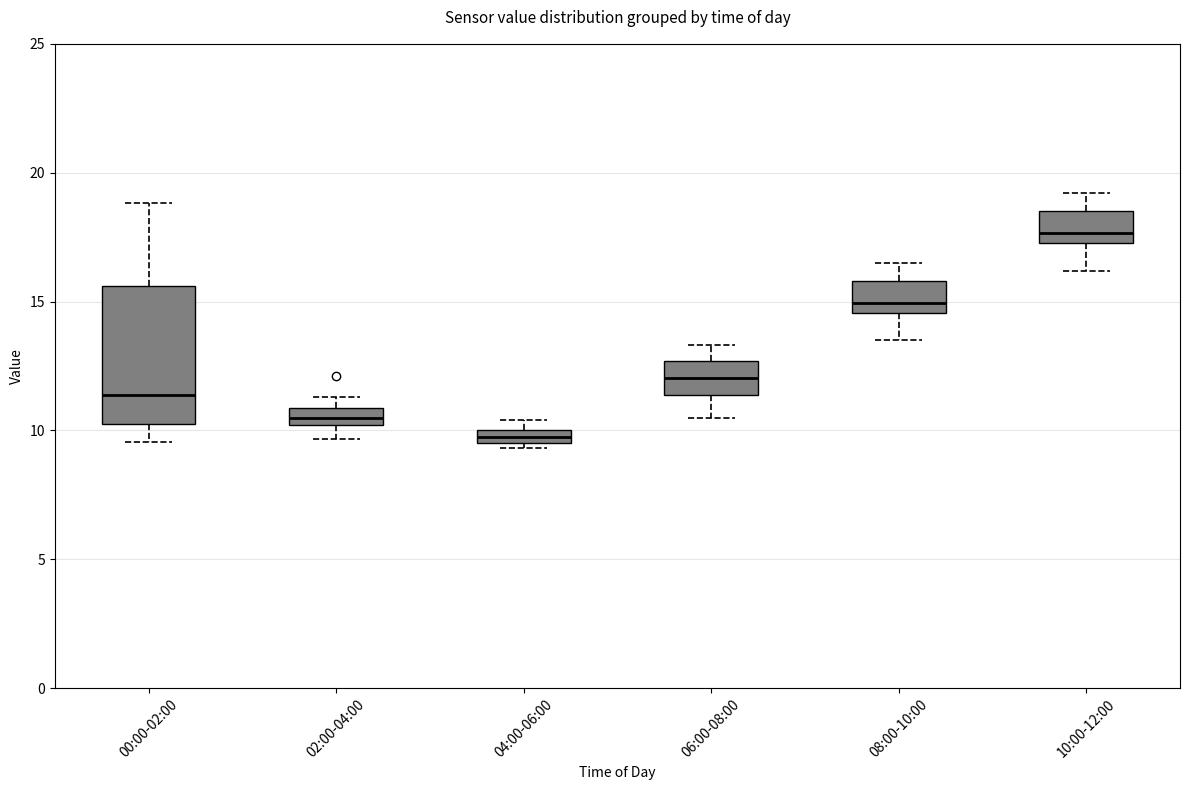

Which box has the highest median line?

10:00-12:00